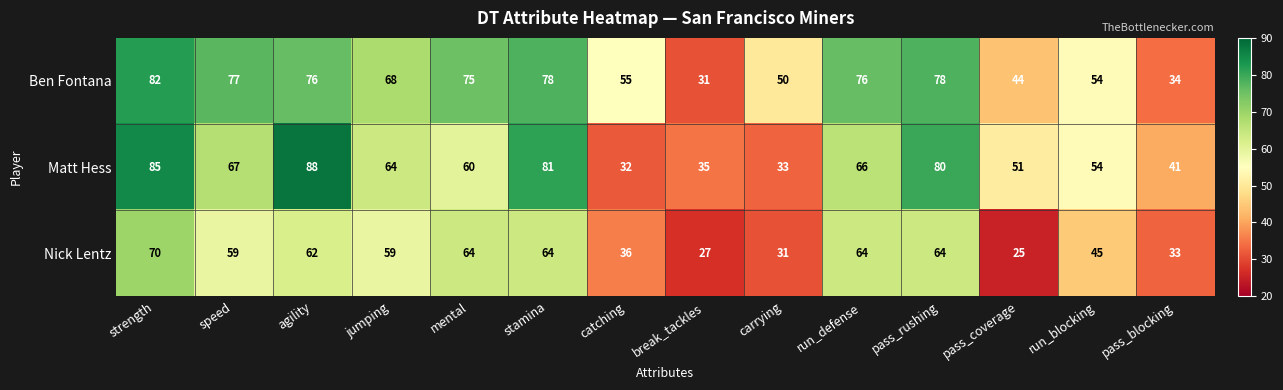

Which series changed the most between mental and run_blocking?

Ben Fontana